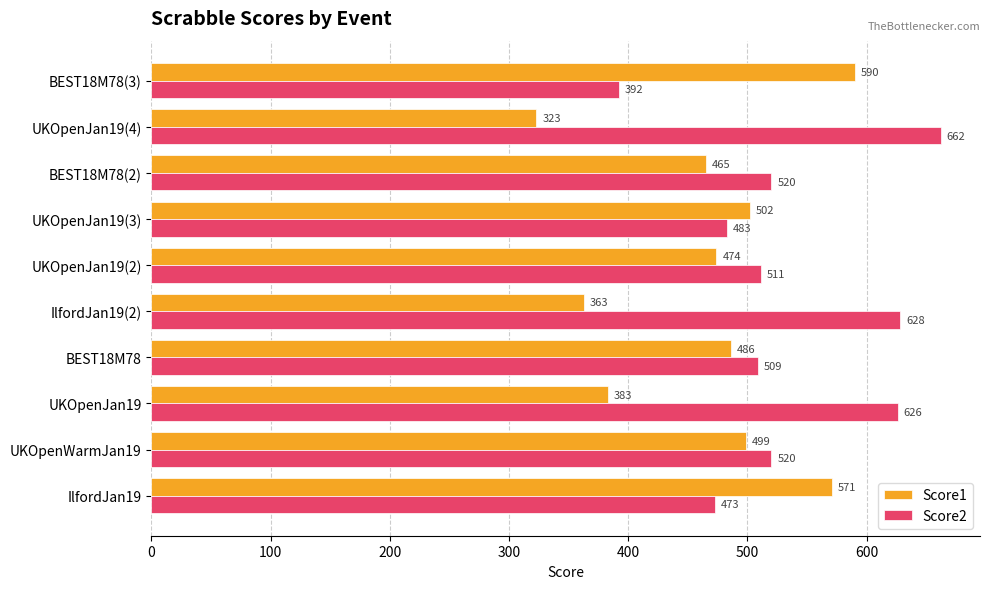

Rank the series by their average value, from highest to lowest.

Score2, Score1